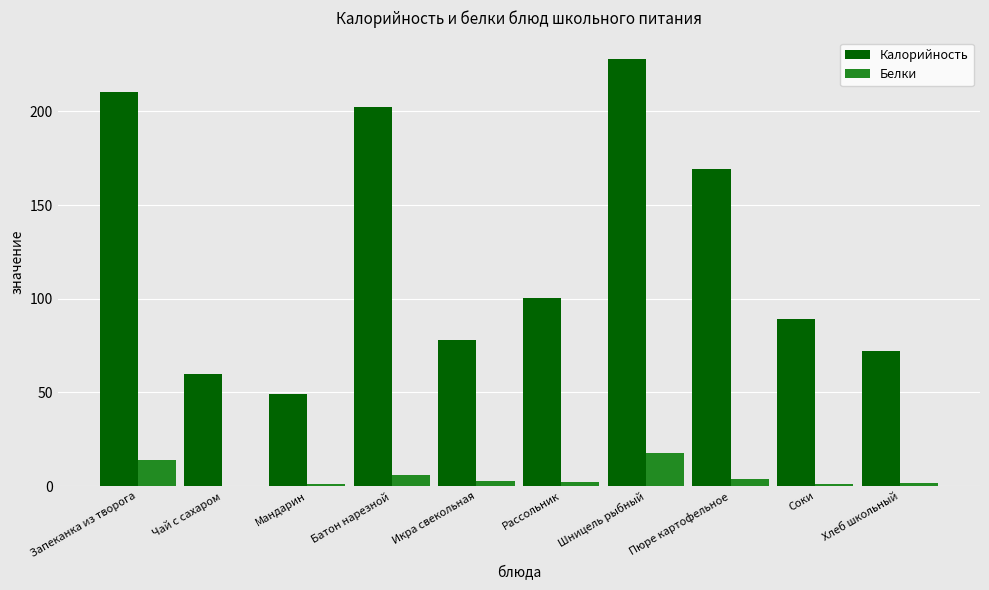

Which series changed the most between Запеканка из творога and Шницель рыбный?

Калорийность